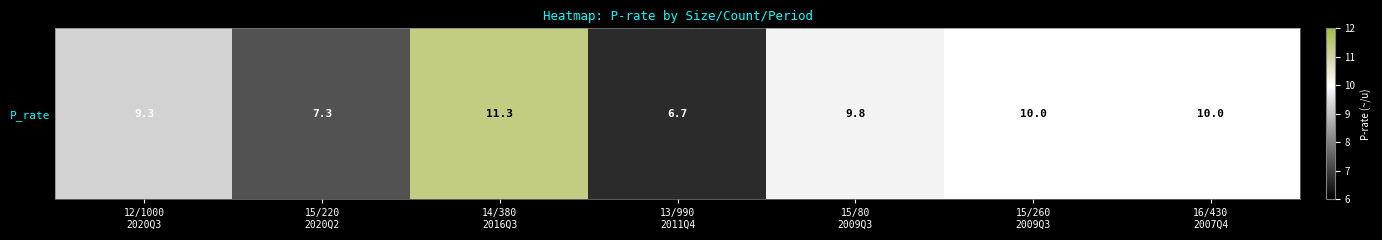

Between 14/380
2016Q3 and 16/430
2007Q4, which is larger?

14/380
2016Q3